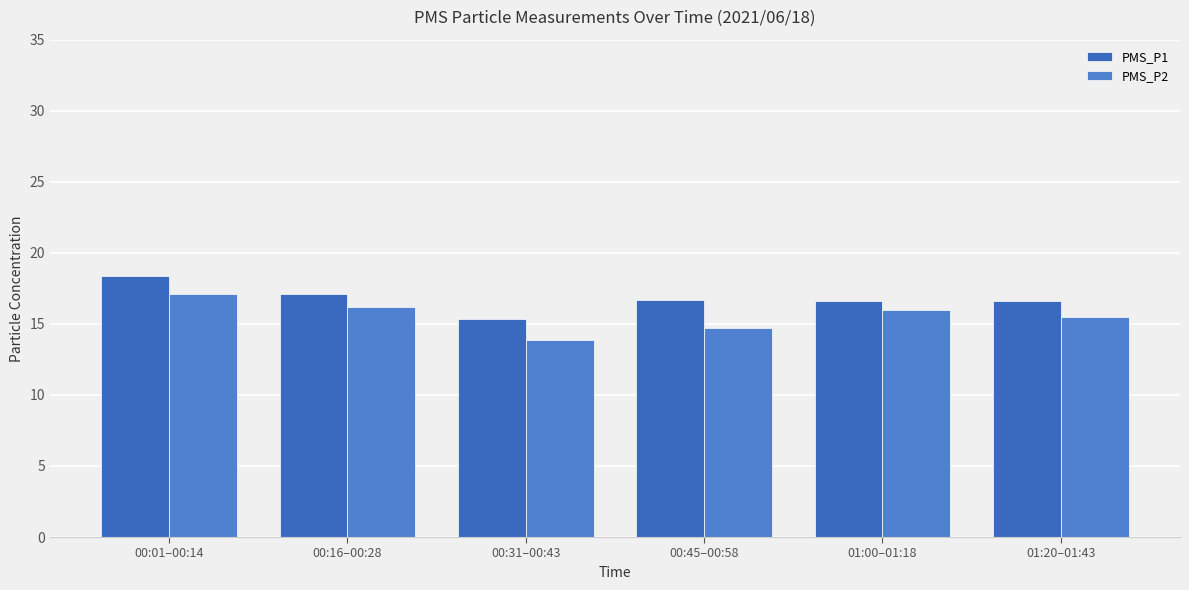

What is the maximum value for PMS_P1?

18.4